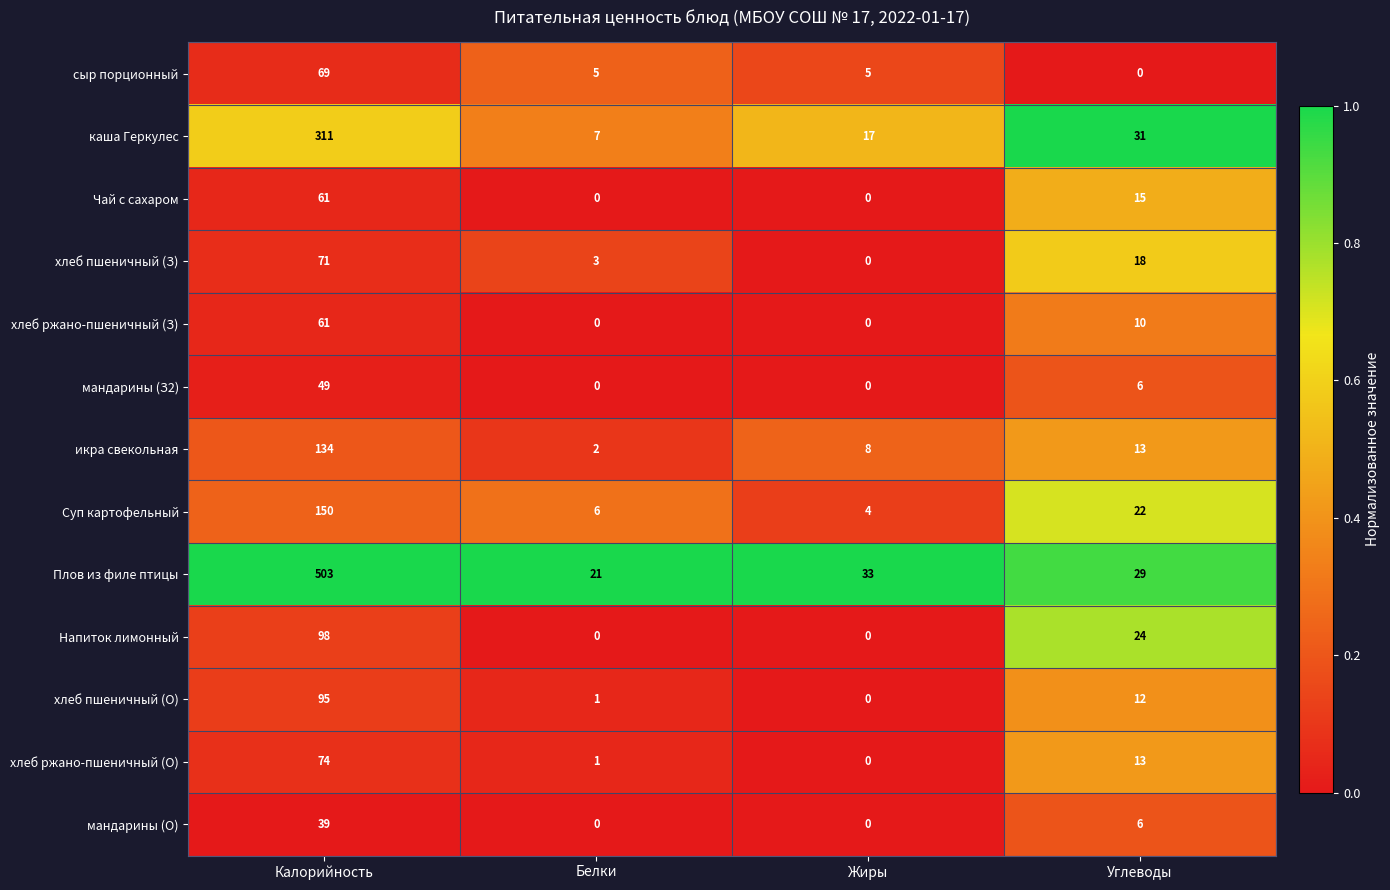

True or false: мандарины (О) has a value of 0 at Жиры.

True